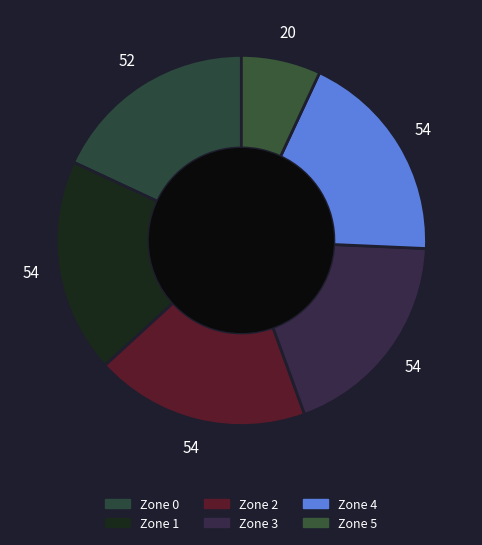

Is it true that Zone 3 is 19% of the pie?

True